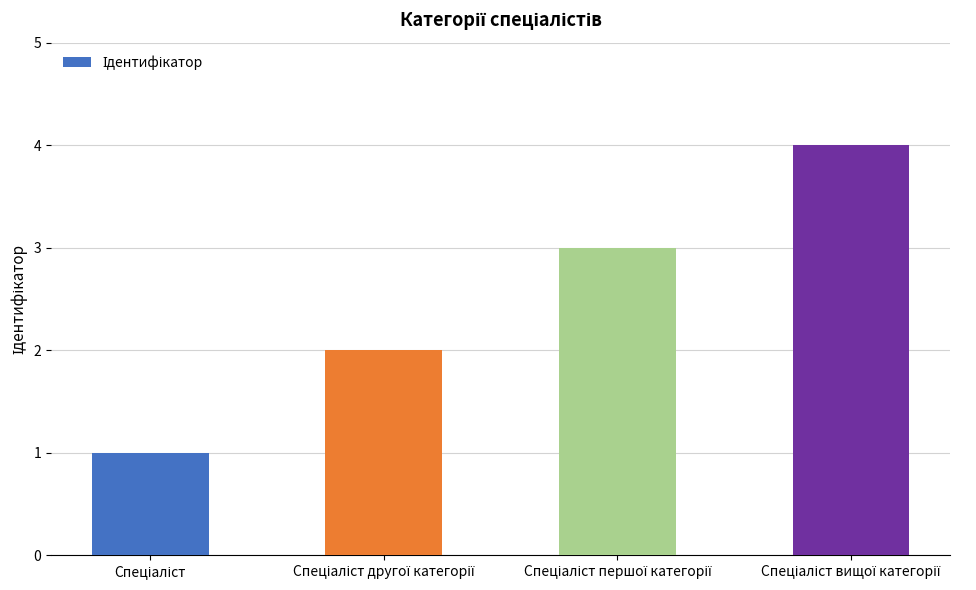

What is the sum of all values?

10